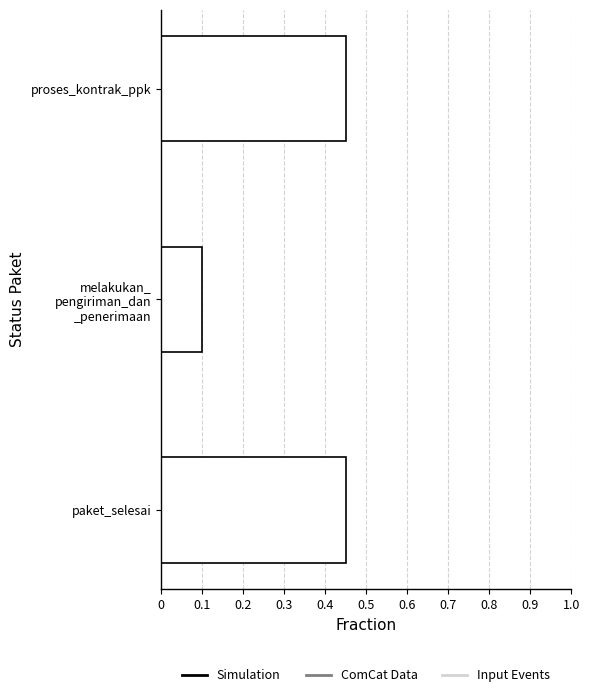

What is the average value?

0.3